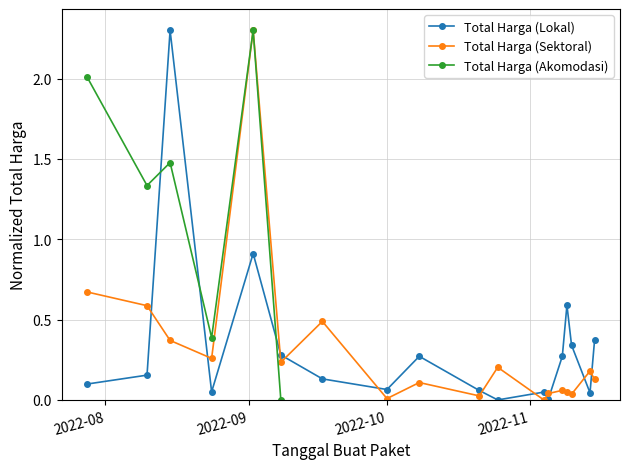

How many values in the Total Harga (Akomodasi) series exceed 0?

5